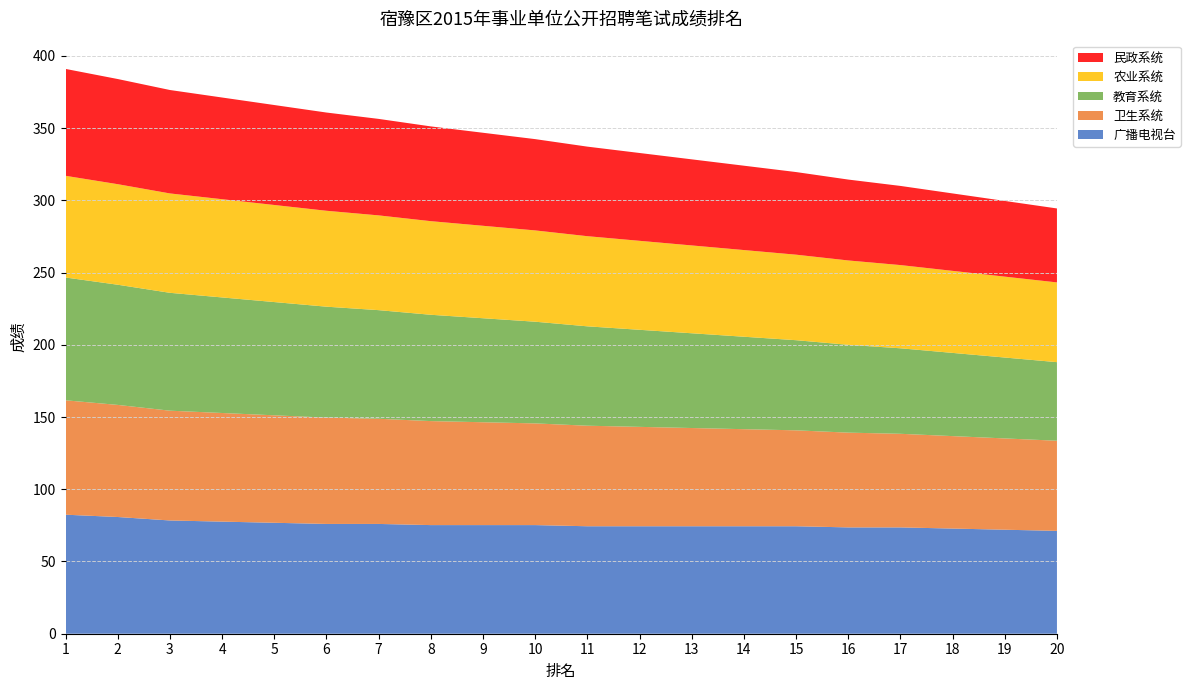

Reading left to right, extract all data points from this chart.

广播电视台: 82.4	80.8	78.4	77.6	76.8	76.0	76.0	75.2	75.2	75.2	74.4	74.4	74.4	74.4	74.4	73.6	73.6	72.8	72.0	71.2
卫生系统: 79.2	77.6	76.0	75.2	74.4	73.6	72.8	72.0	71.2	70.4	69.6	68.8	68.0	67.2	66.4	65.6	64.8	64.0	63.2	62.4
教育系统: 85.0	83.2	81.6	80.0	78.4	76.8	75.2	73.6	72.0	70.4	68.8	67.2	65.6	64.0	62.4	60.8	59.2	57.6	56.0	54.4
农业系统: 70.4	69.6	68.8	68.0	67.2	66.4	65.6	64.8	64.0	63.2	62.4	61.6	60.8	60.0	59.2	58.4	57.6	56.8	56.0	55.2
民政系统: 74.0	72.8	71.6	70.4	69.2	68.0	66.8	65.6	64.4	63.2	62.0	60.8	59.6	58.4	57.2	56.0	54.8	53.6	52.4	51.2